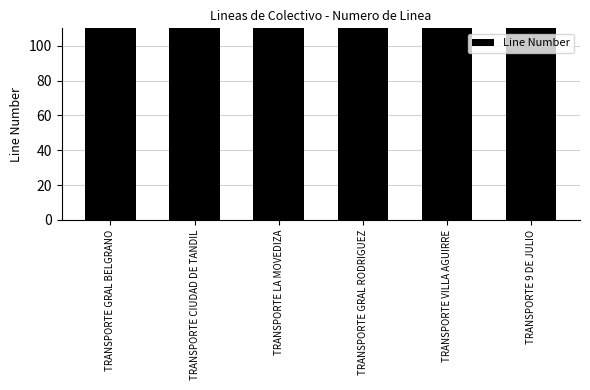

What is the greatest value displayed?

505